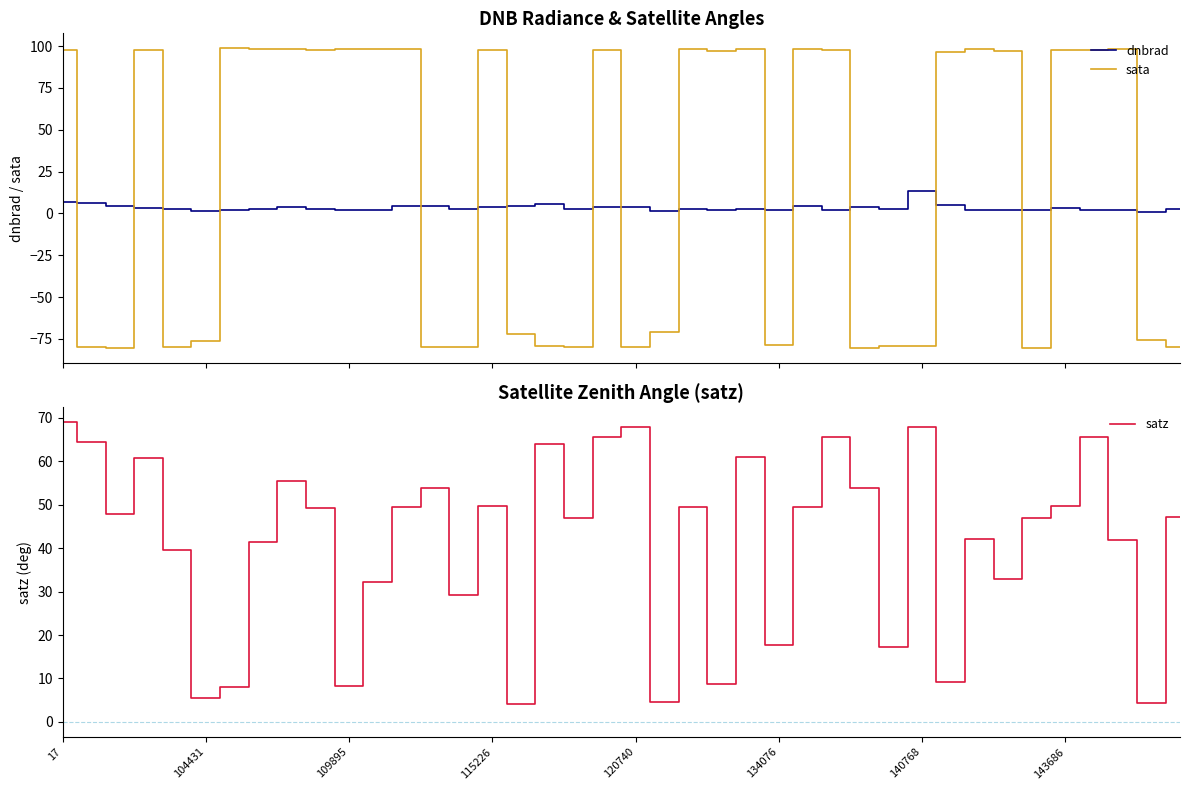

Is it true that satz equals 49.4 at 26?

True